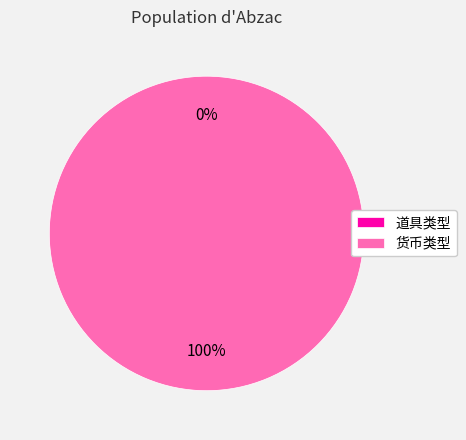

Which slice is the smallest?

道具类型